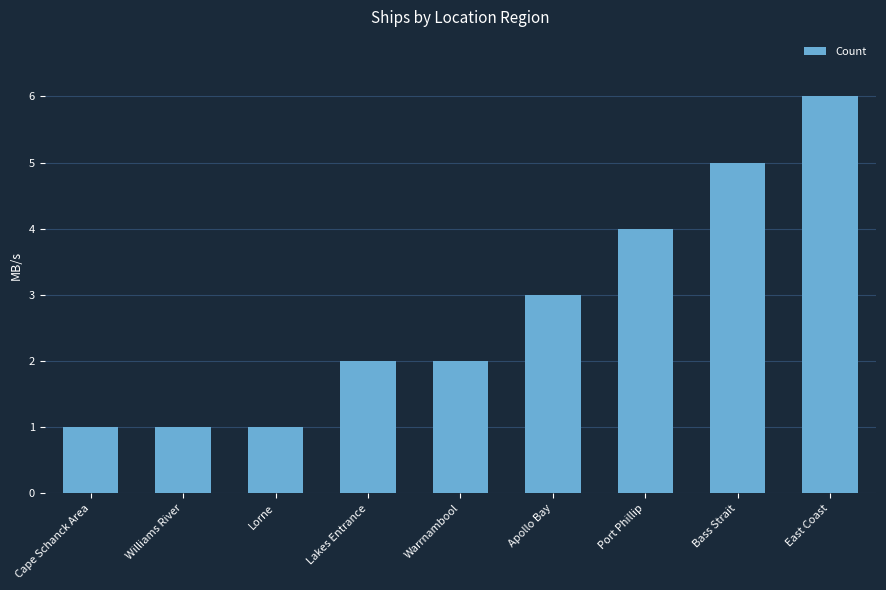

What is the value of the 1st bar from the left?

1